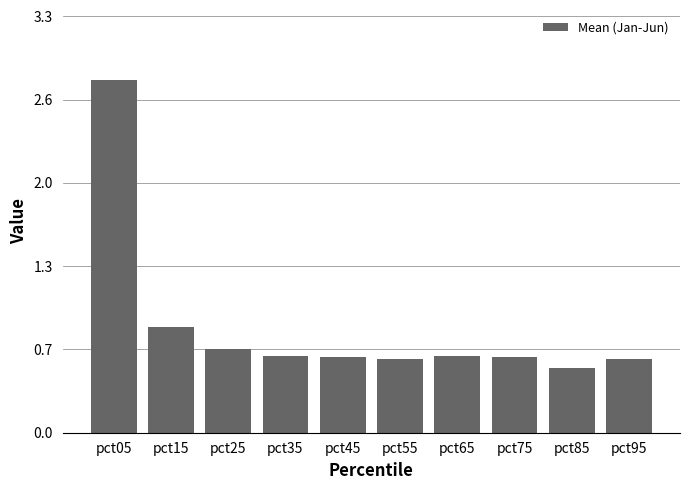

What is the approximate value at pct75?

0.6